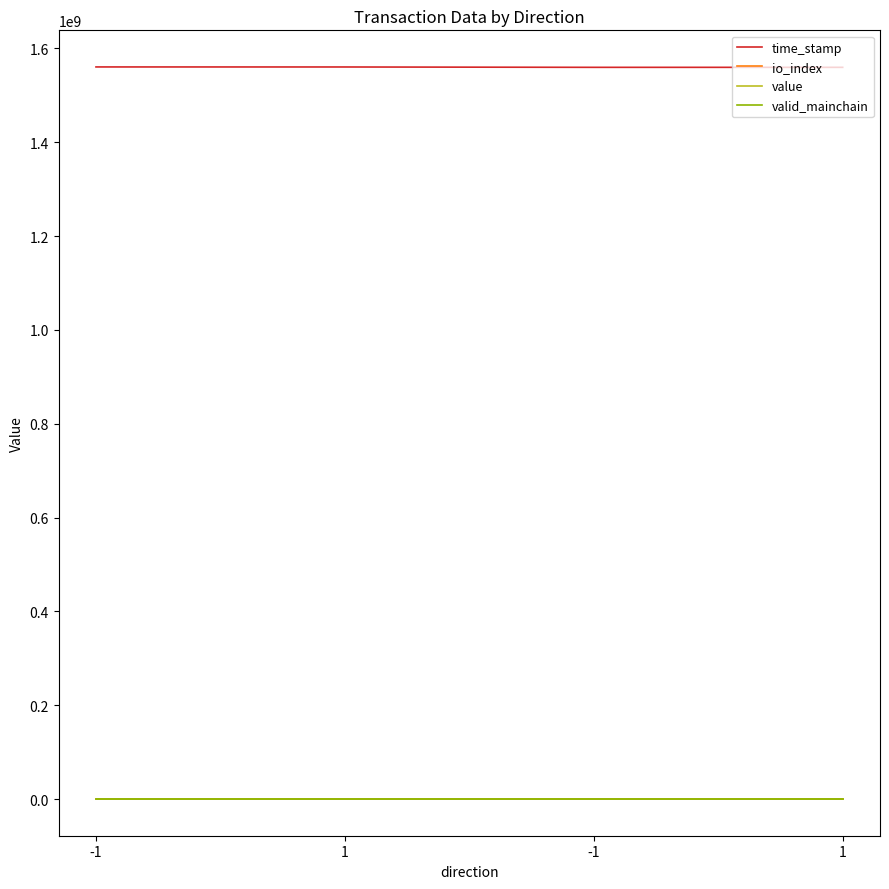

Is this an area chart (filled region under the line)?

No